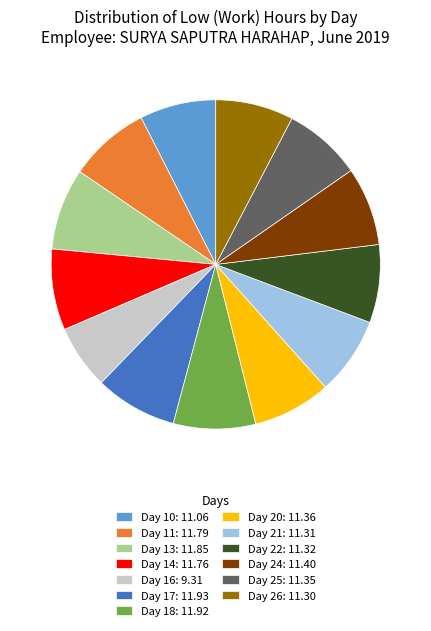

Is the sum of Day 16: 9.31 and Day 10: 11.06 greater than half?

No